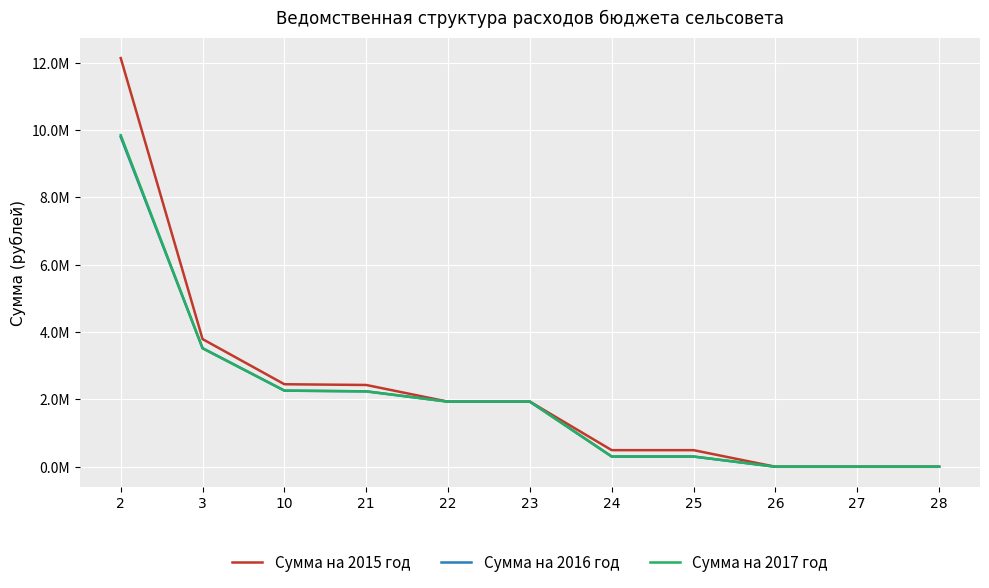

Rank the series by their maximum value, from lowest to highest.

Сумма на 2016 год, Сумма на 2017 год, Сумма на 2015 год